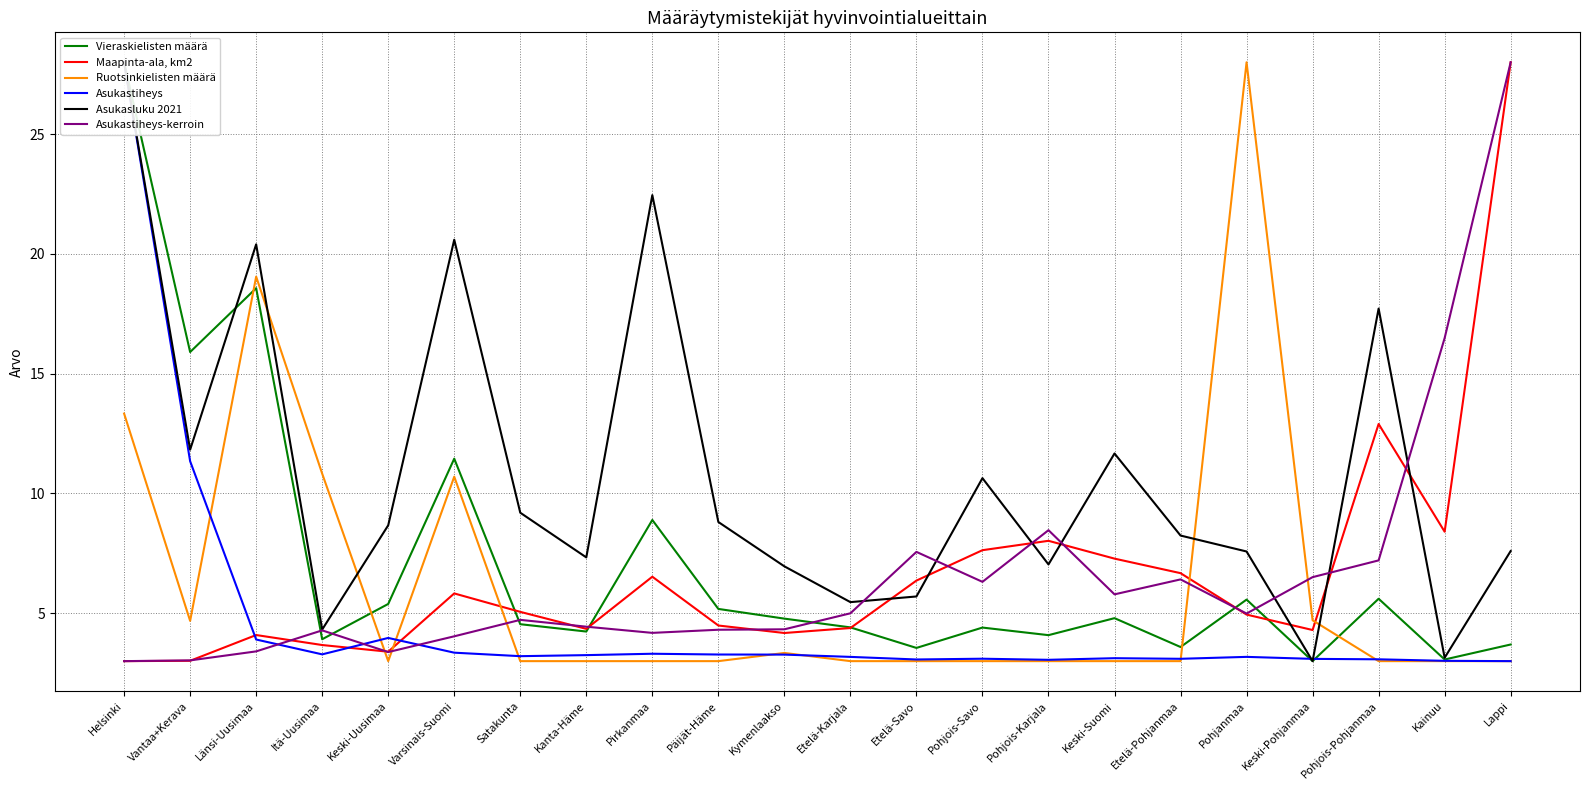

At which label is Asukasluku 2021 closest to 15?

Pohjois-Pohjanmaa